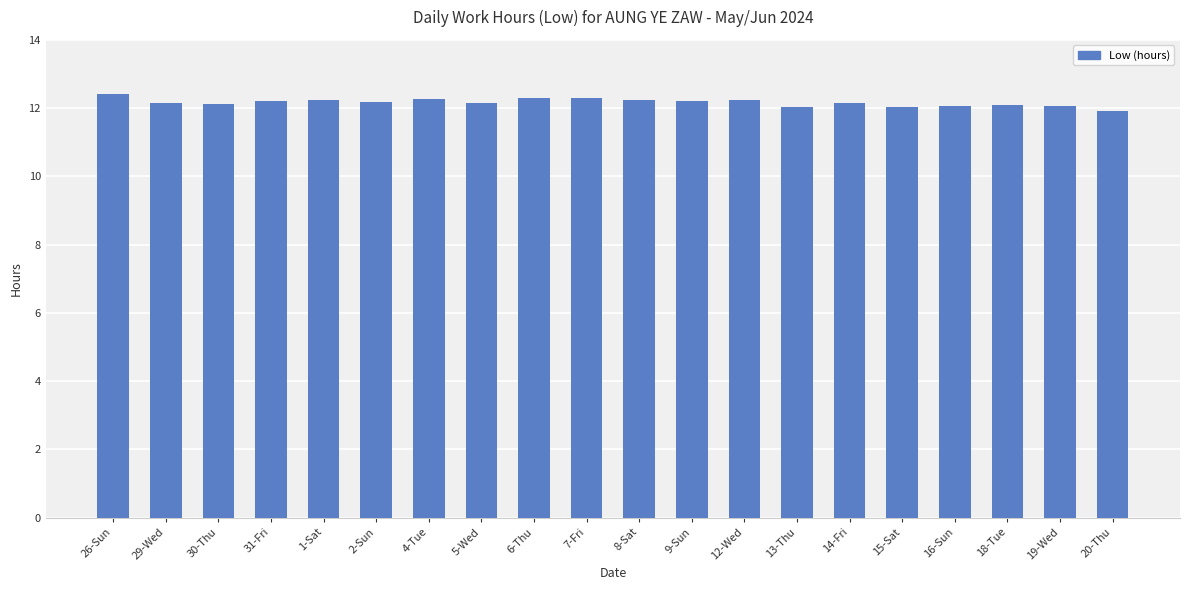

At which label does the data first exceed 12?

26-Sun